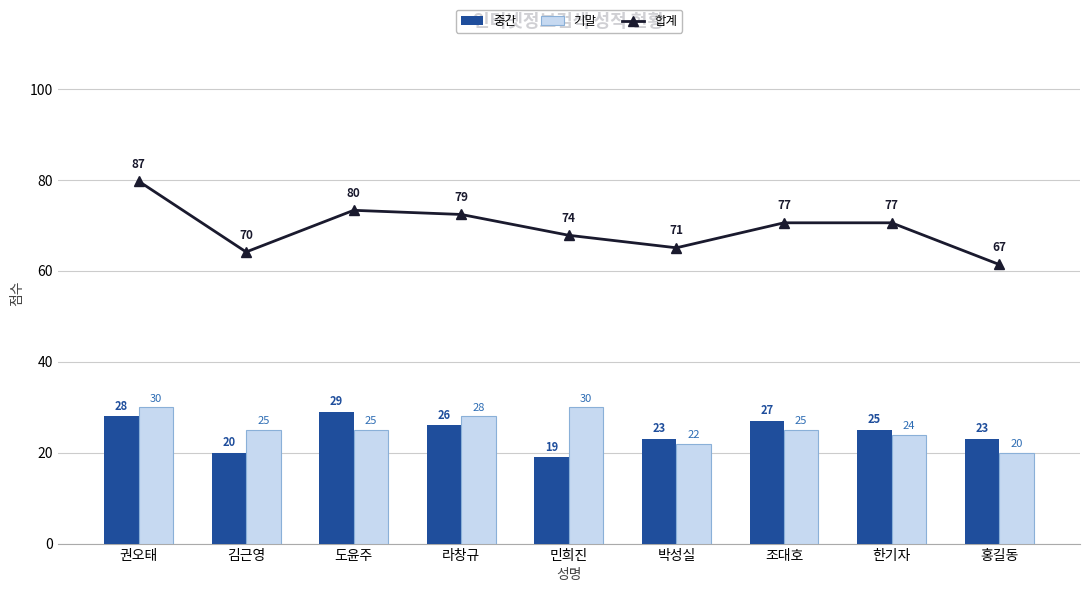

Reading left to right, transcribe all the data shown in this chart.

중간: 28	20	29	26	19	23	27	25	23
기말: 30	25	25	28	30	22	25	24	20
합계: 87	70	80	79	74	71	77	77	67